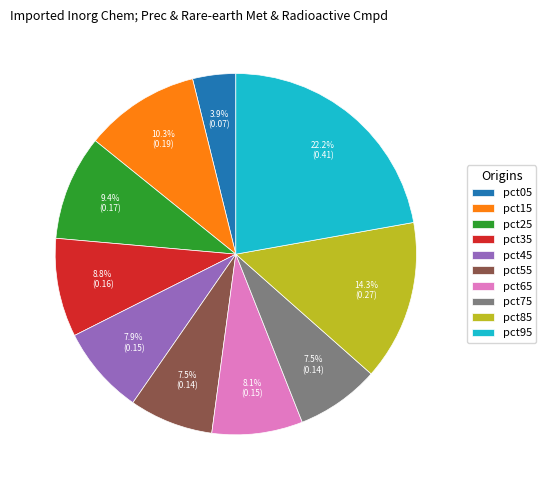

Combined, do pct15 and pct55 account for over 50%?

No